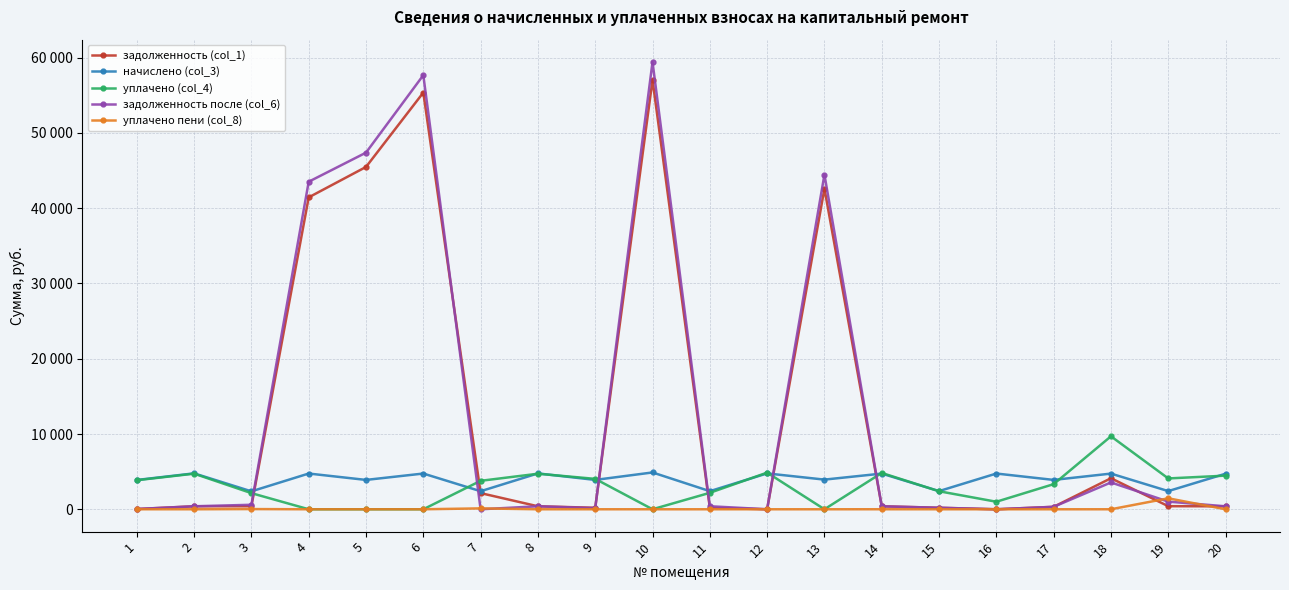

What is the sum of the начислено (col_3) values at 12 and 3?

7144.9